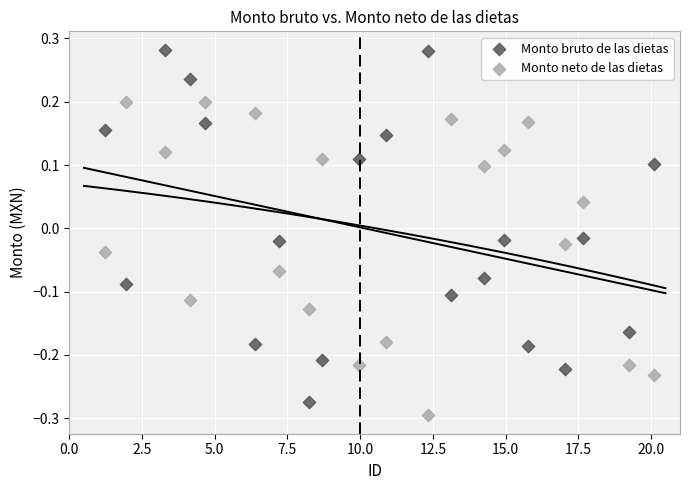

Across all data points, what is the range of X values (max minus min)?

18.9